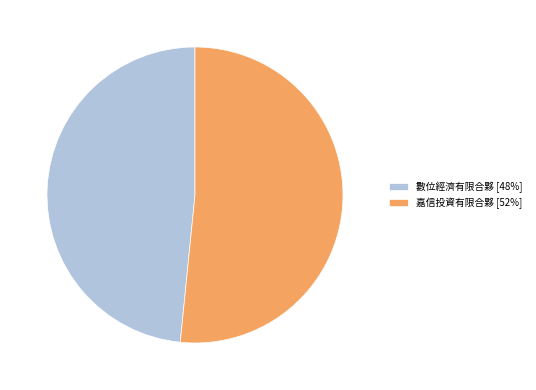

Is it true that 數位經濟有限合夥 [48%] is 37% of the pie?

False